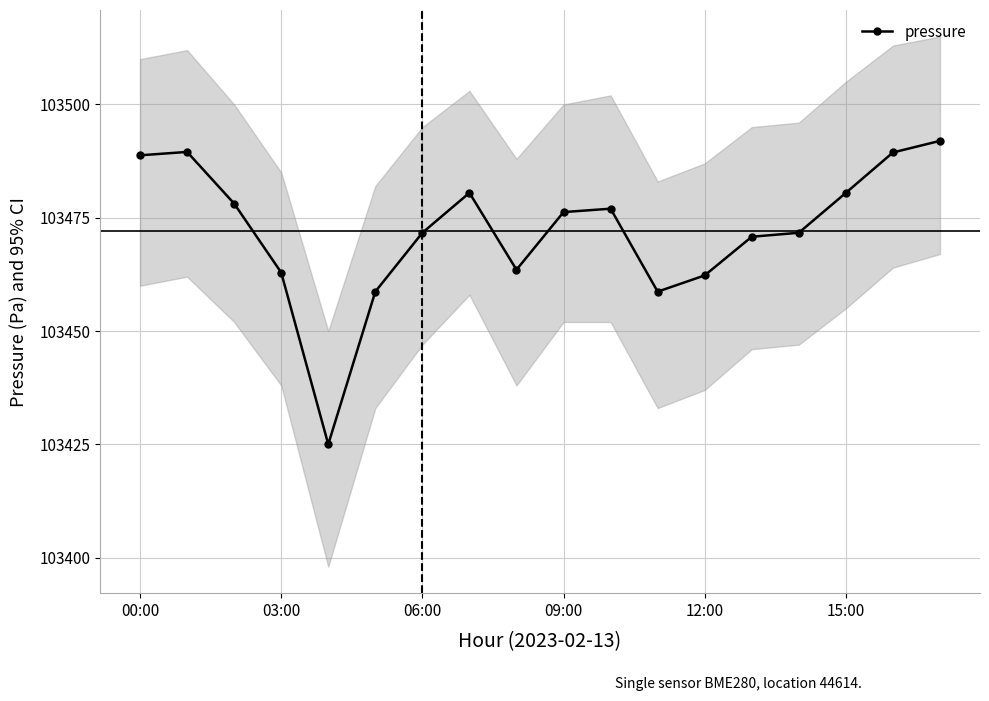

True or false: pressure has more than 1 interior local peaks.

True